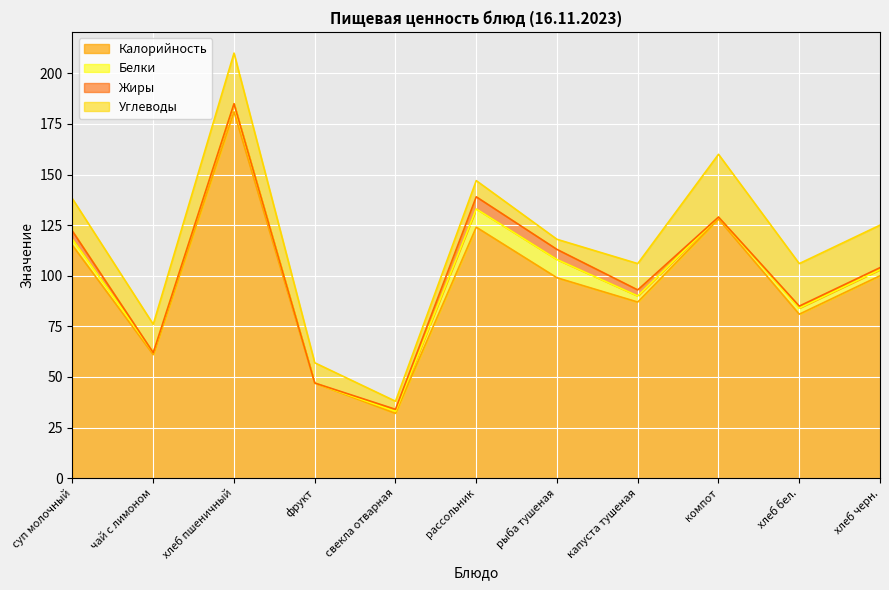

True or false: Калорийность has a value of 21 at хлеб бел..

False